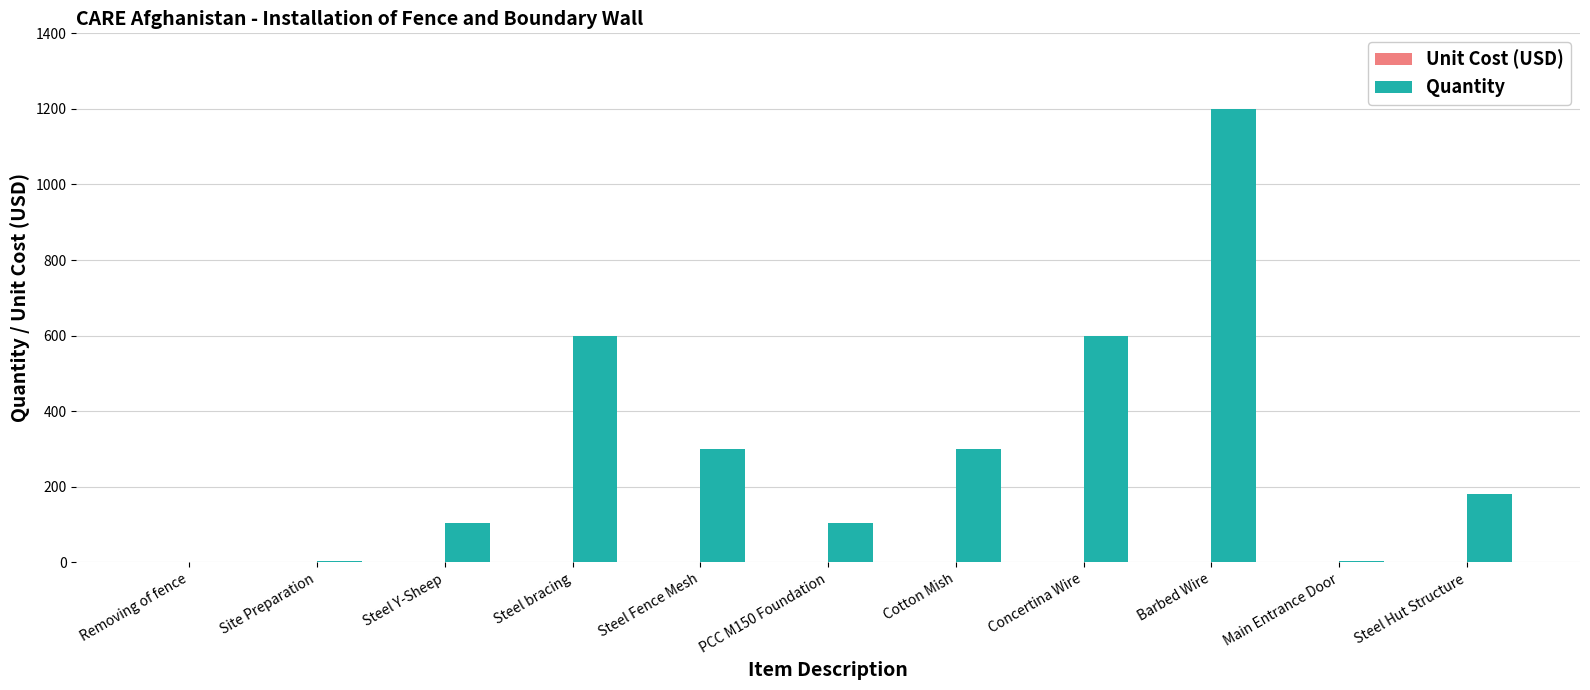

Is it true that the value at Steel bracing is 388?

False